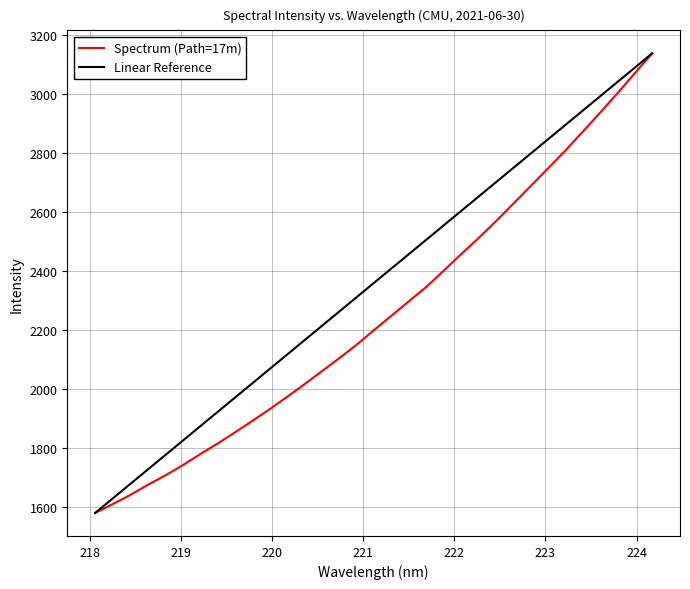

How many values exceed 2199?

17